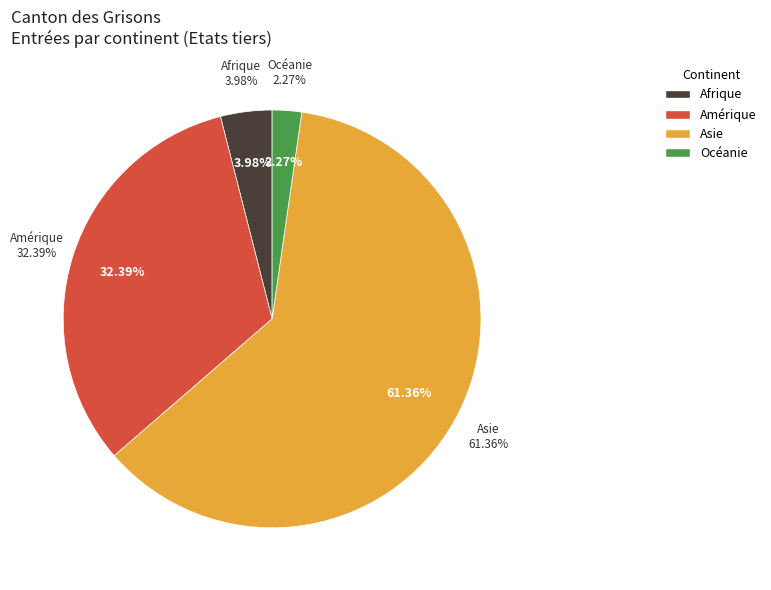

What percentage is the Amérique slice, to the nearest percent?

32%